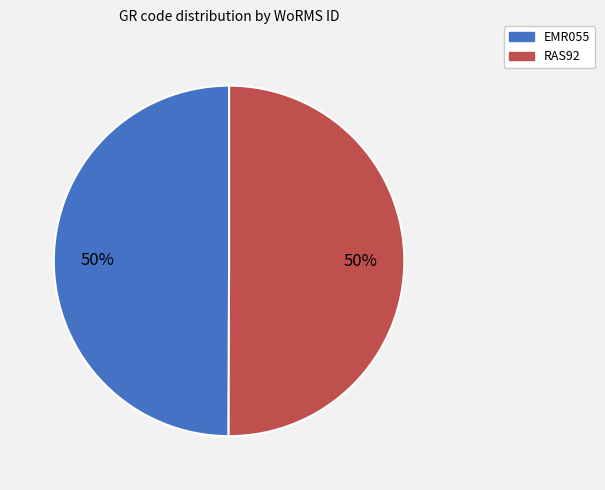

To the nearest percent, what percentage of the pie is EMR055?

50%